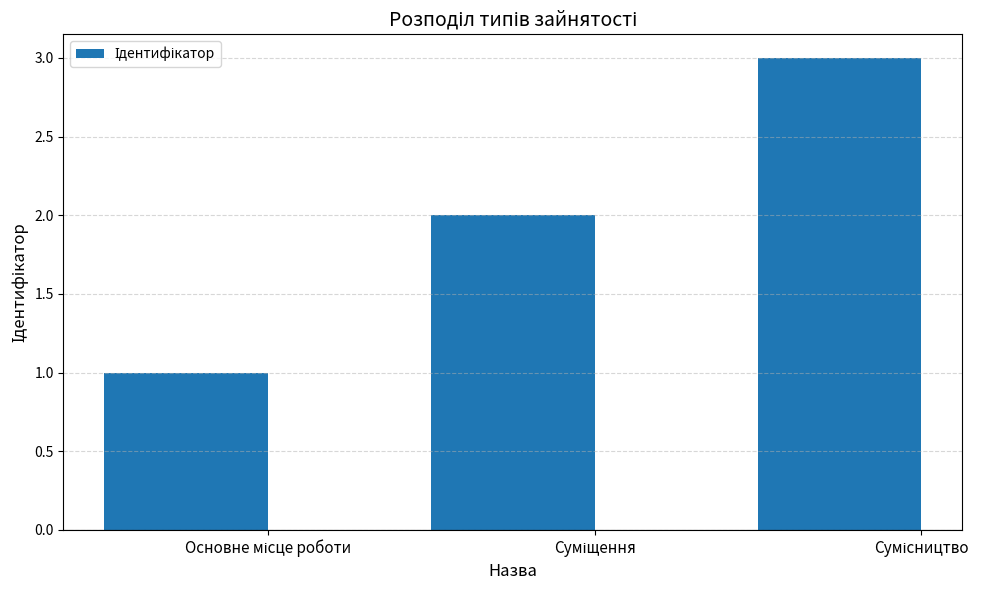

How many categories are shown in the chart?

3